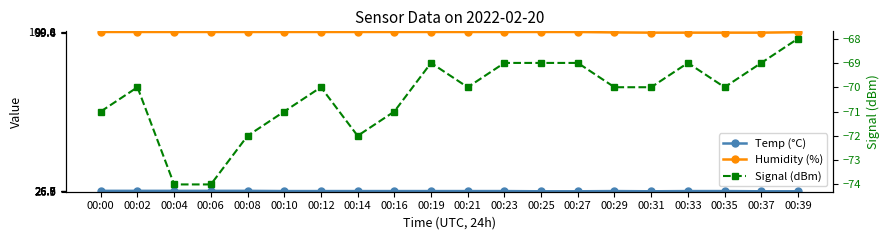

True or false: Humidity (%) and Signal (dBm) intersect in this chart.

False